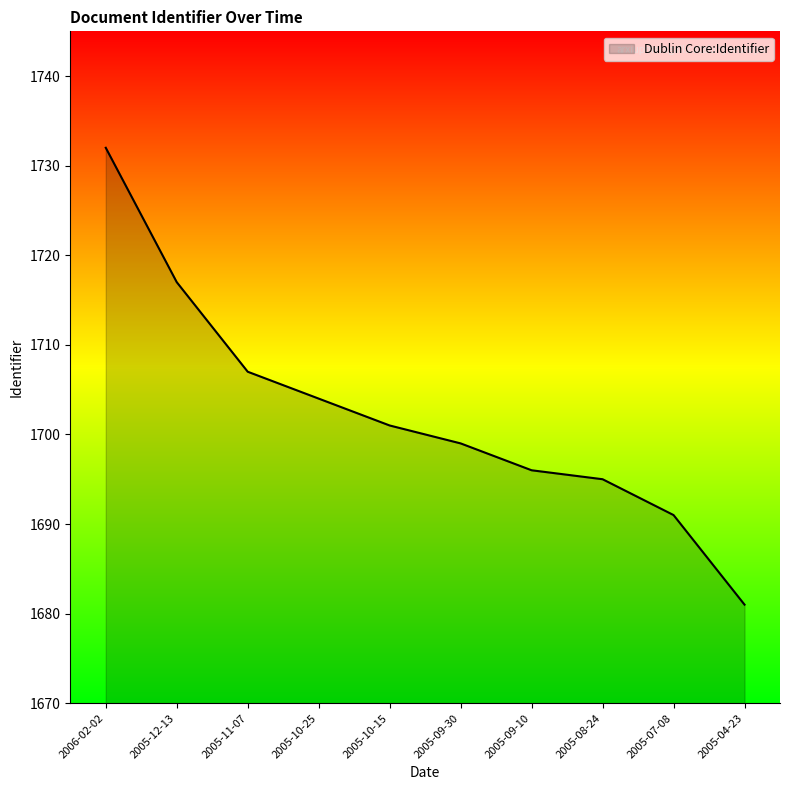

The value at 2005-08-24 is 2706. True or false?

False